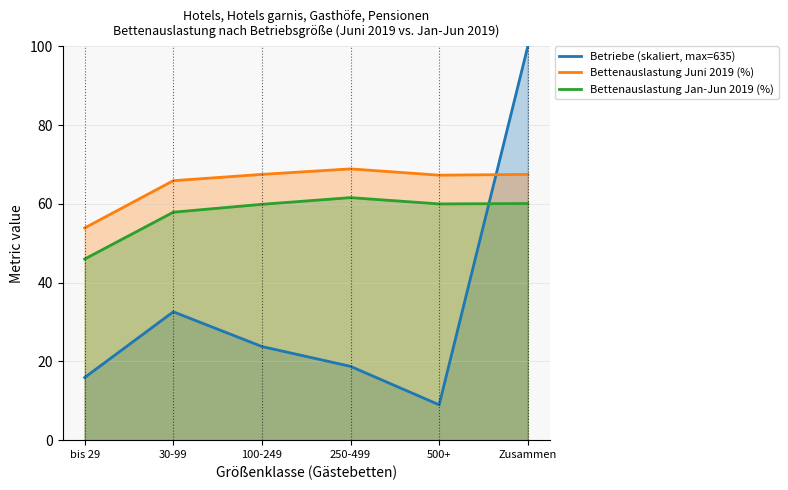

Rank the series by their average value, from lowest to highest.

Betriebe (skaliert, max=635), Bettenauslastung Jan-Jun 2019 (%), Bettenauslastung Juni 2019 (%)